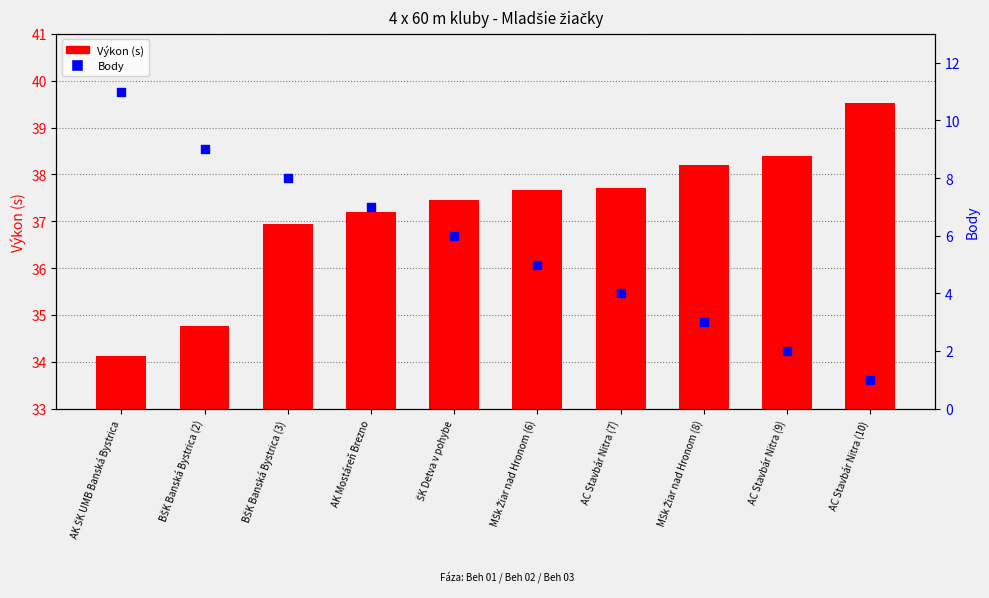

Which series contains the highest Y value?

Výkon (s)